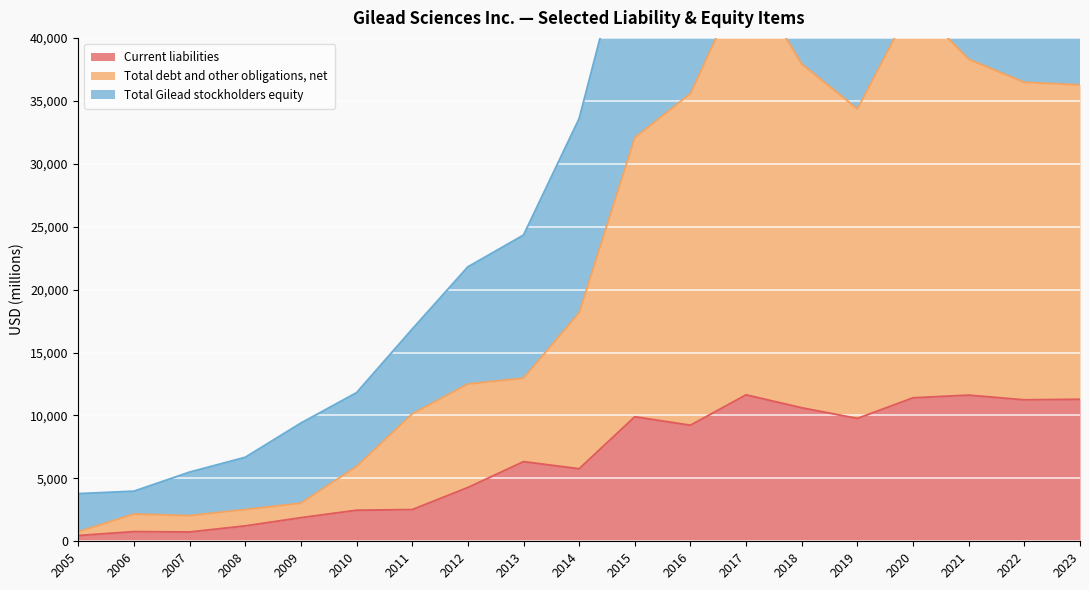

How many distinct data groups are displayed?

3